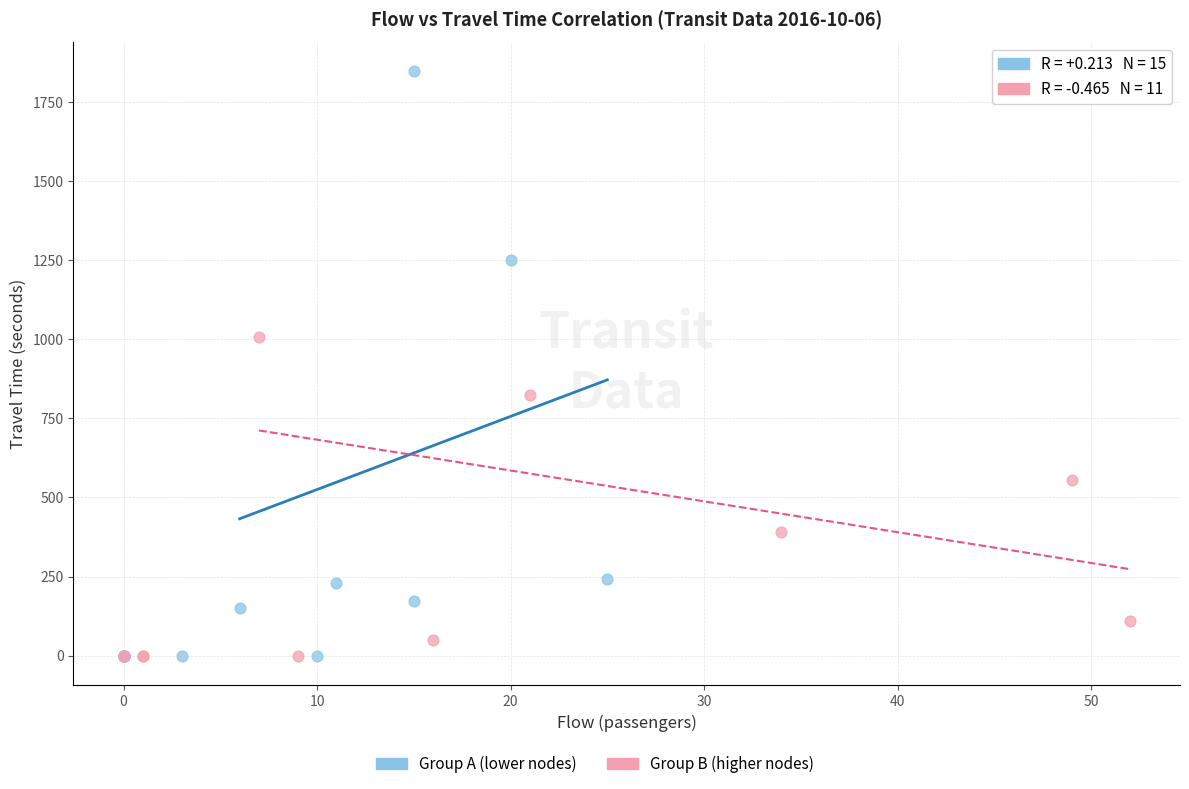

Which series contains the highest Y value?

Group A (lower nodes)